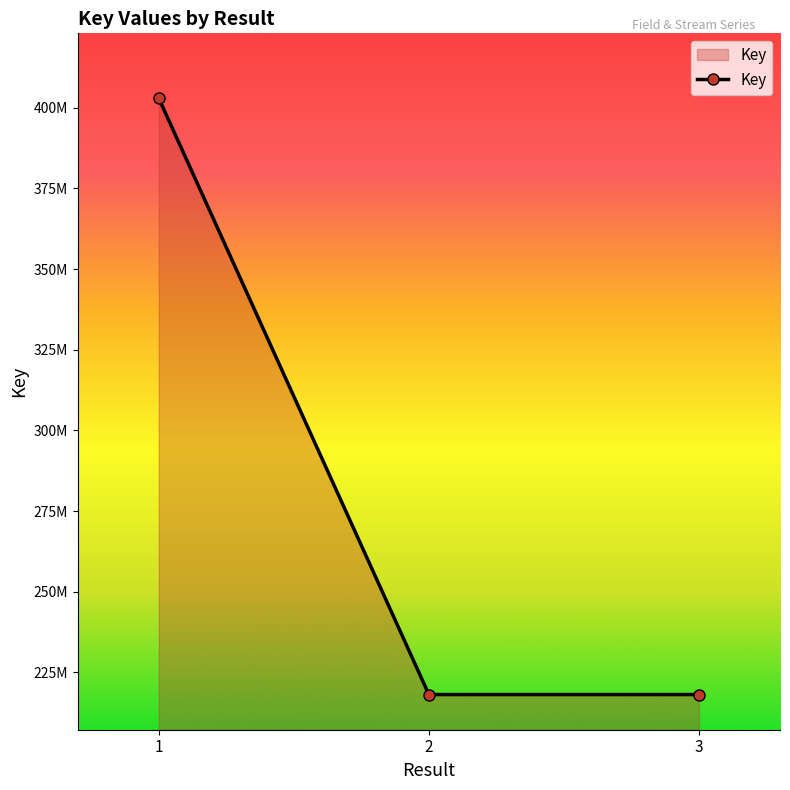

What is the average value?

279735387